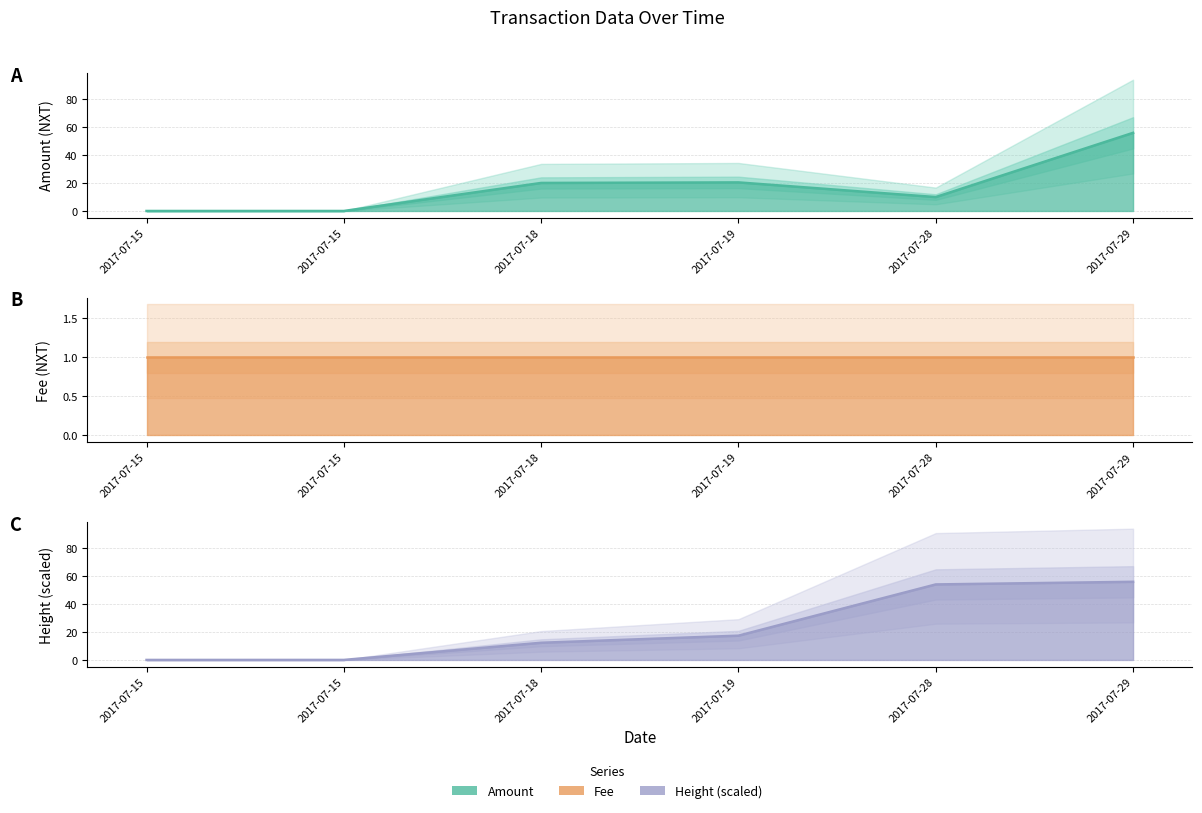

What is the sum of all Height (normalized) line values?

139.8